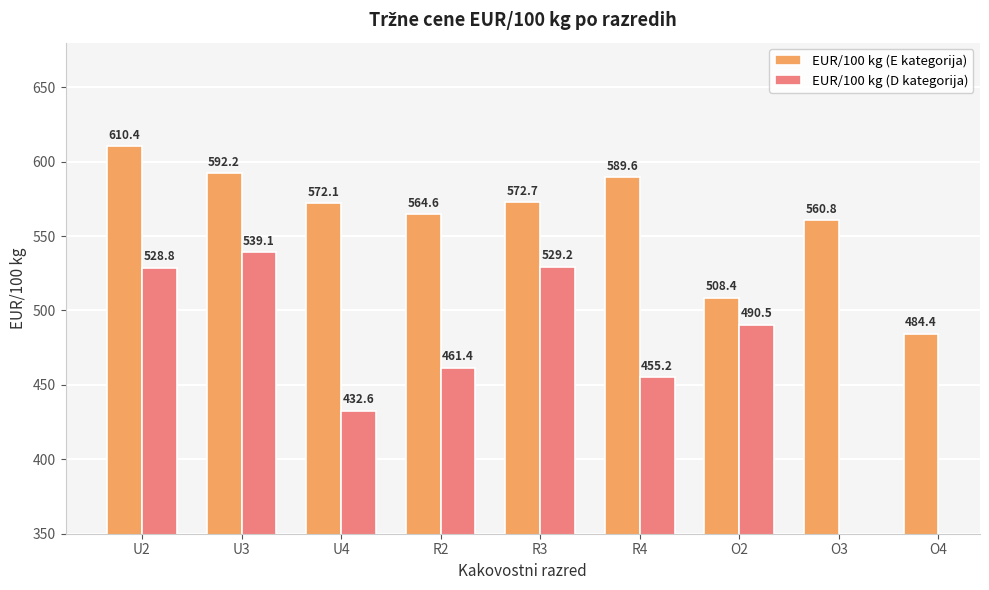

What is the total value across all series at U2?

1139.2